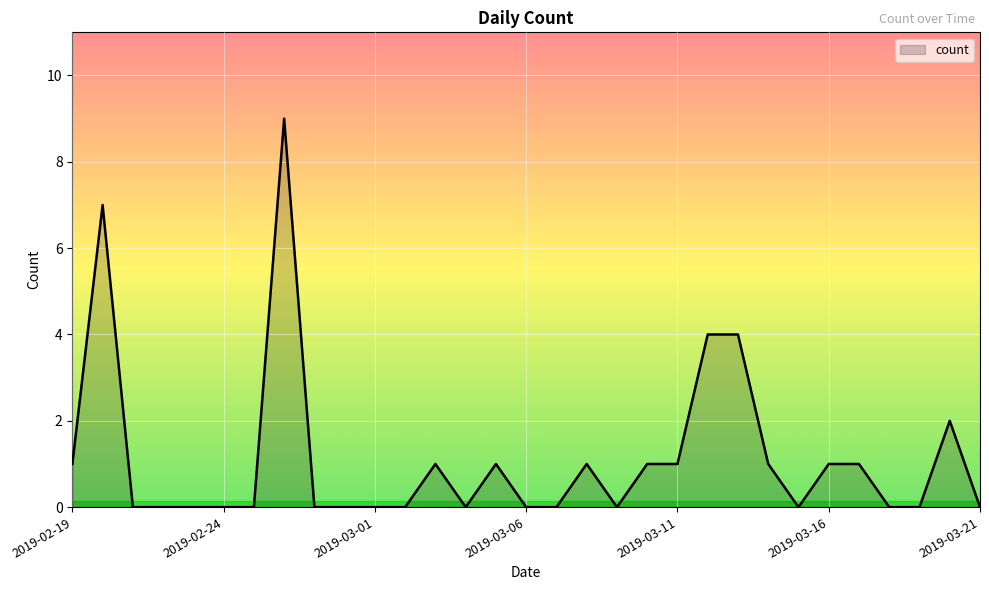

What is the difference between the maximum and minimum values?

9